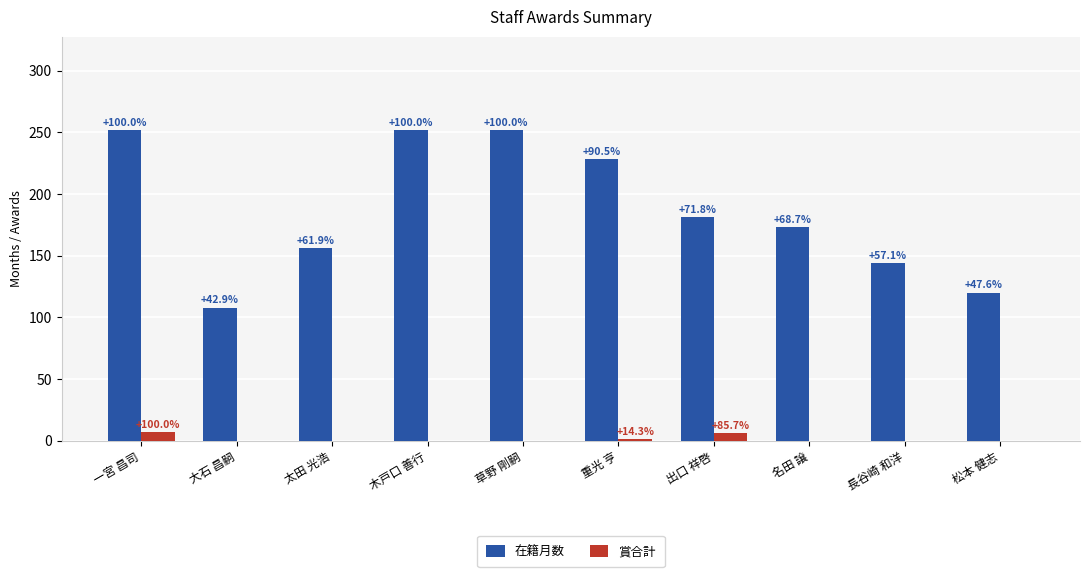

At which label does 賞合計 reach its minimum?

大石 昌嗣